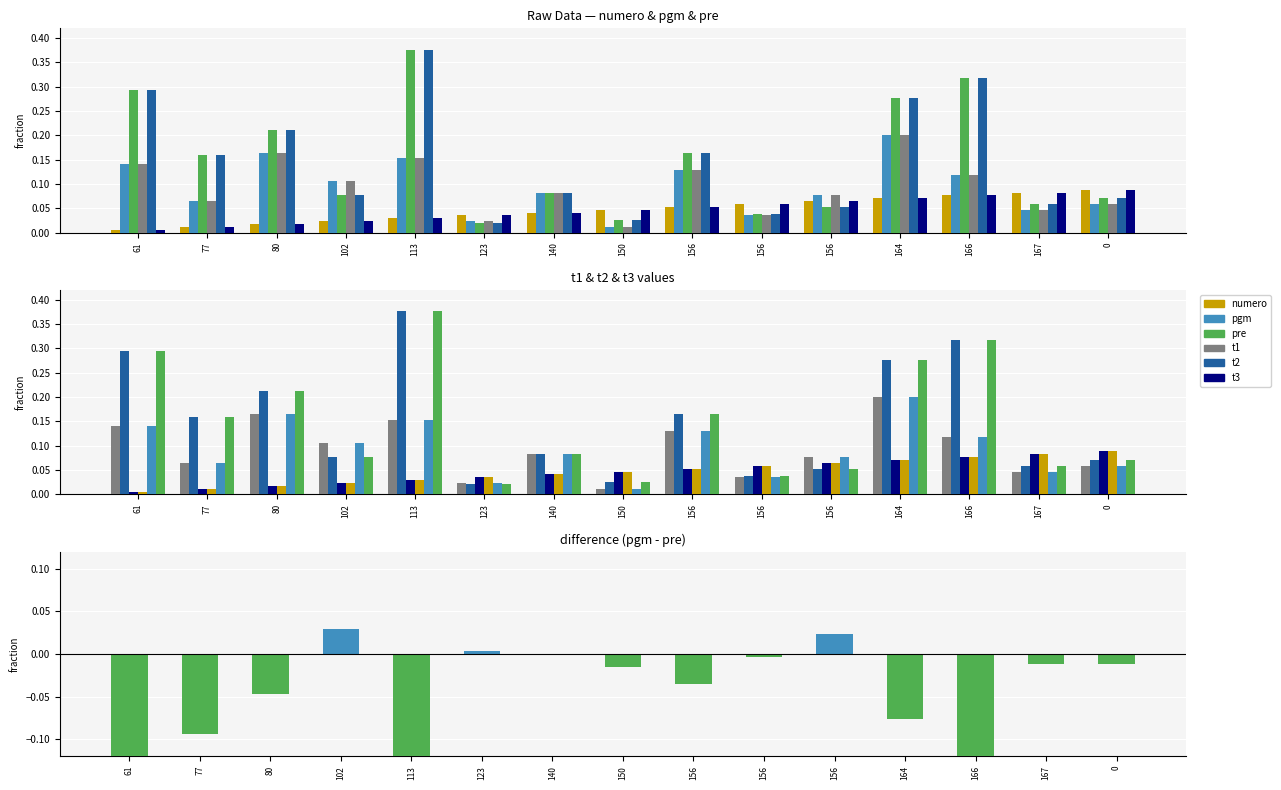

Where is pgm nearest to the value 0?

150